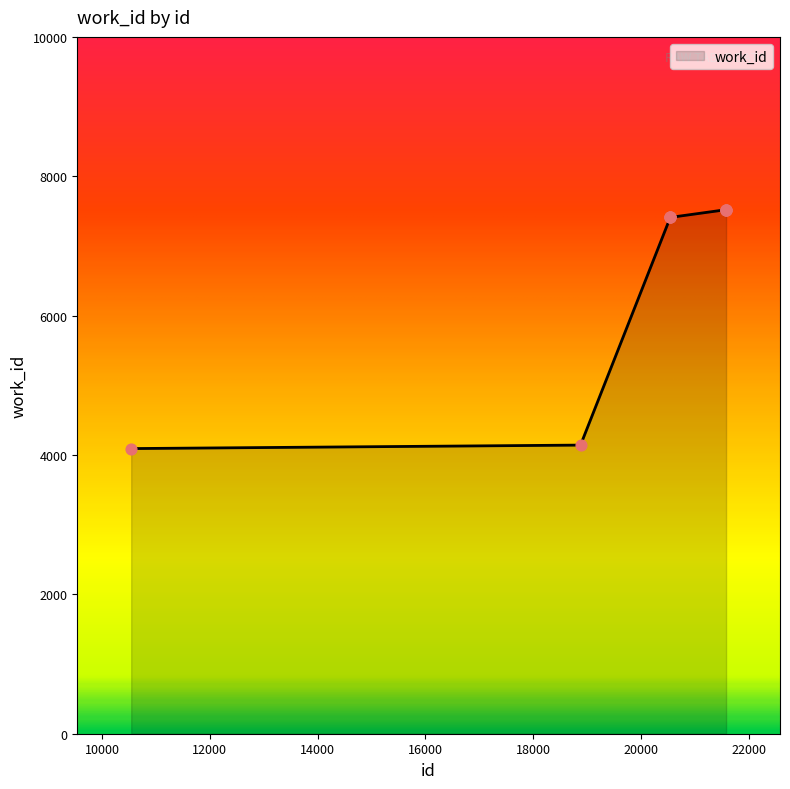

What is the difference between the maximum and minimum values?

3428